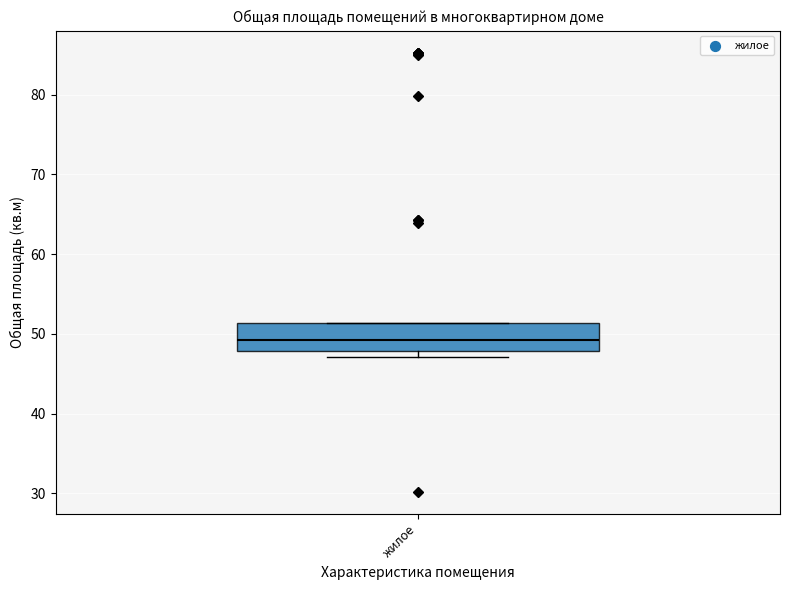

Read this box plot against the y-axis: the position of the median line, the range covered by the box, and the ends of both whiskers. The values are not printed on the chart, so give them approximately, as read against the axis.

median 49, box 48 to 51, whiskers 47 to 51